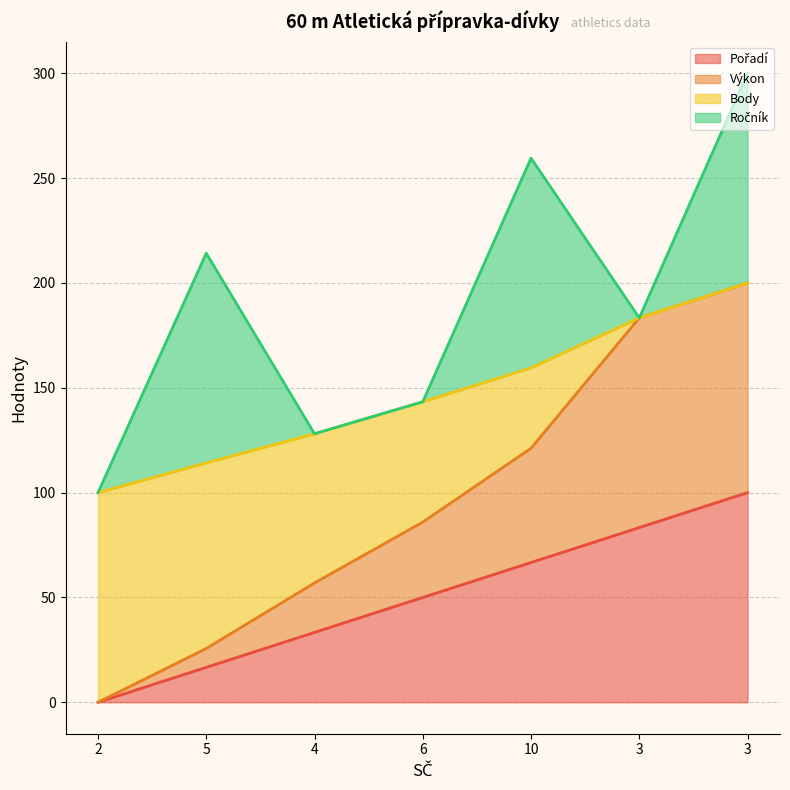

True or false: Body has more than 1 interior local peaks.

False